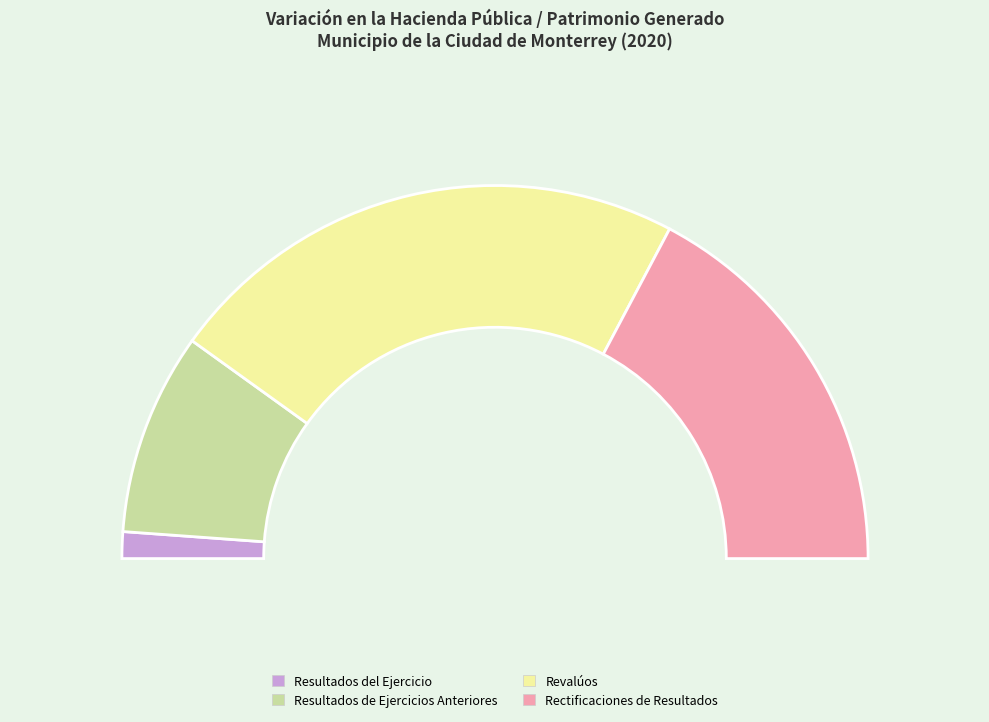

The Rectificaciones de Resultados de Ejercicios Anteriores slice represents 34% of the pie. True or false?

True